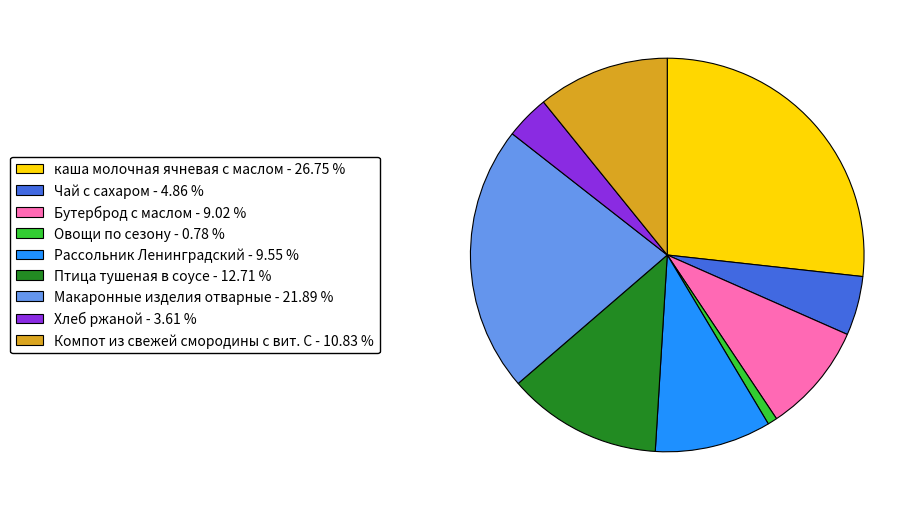

Count the number of slices in the pie.

9